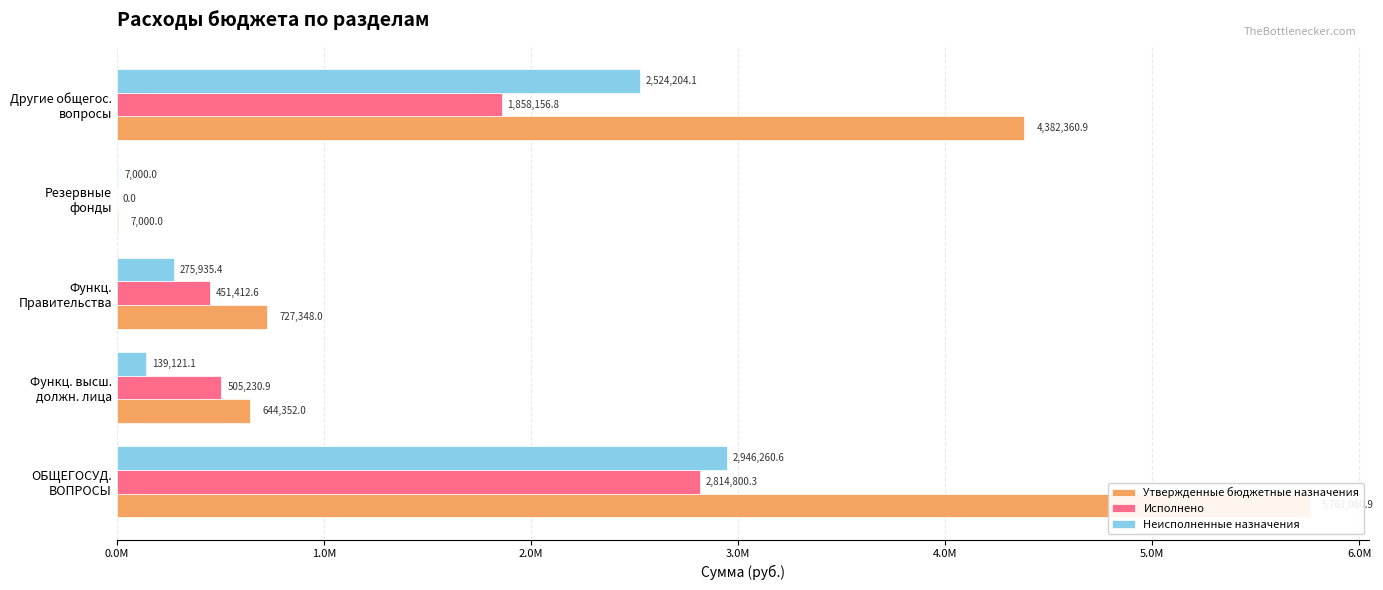

Which series has the widest spread of values?

Утвержденные бюджетные назначения